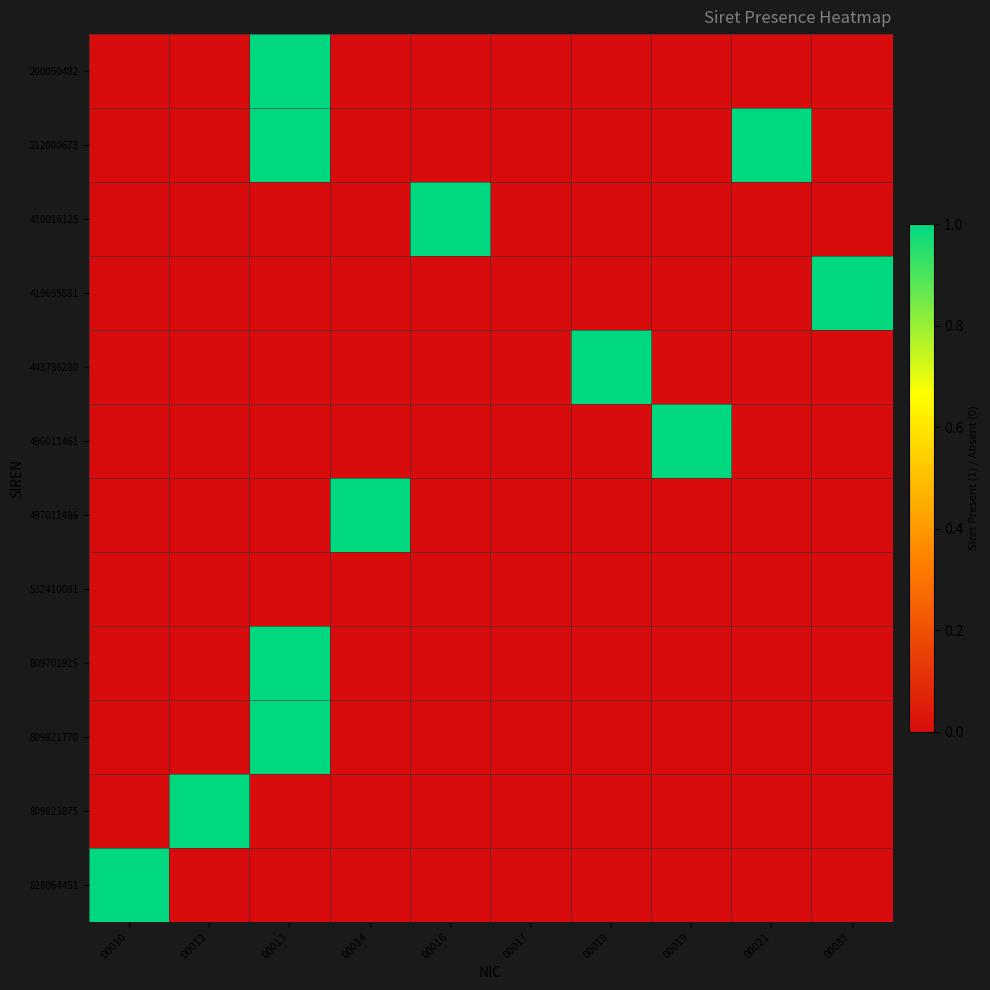

At which category is the sum across all series the highest?

00013